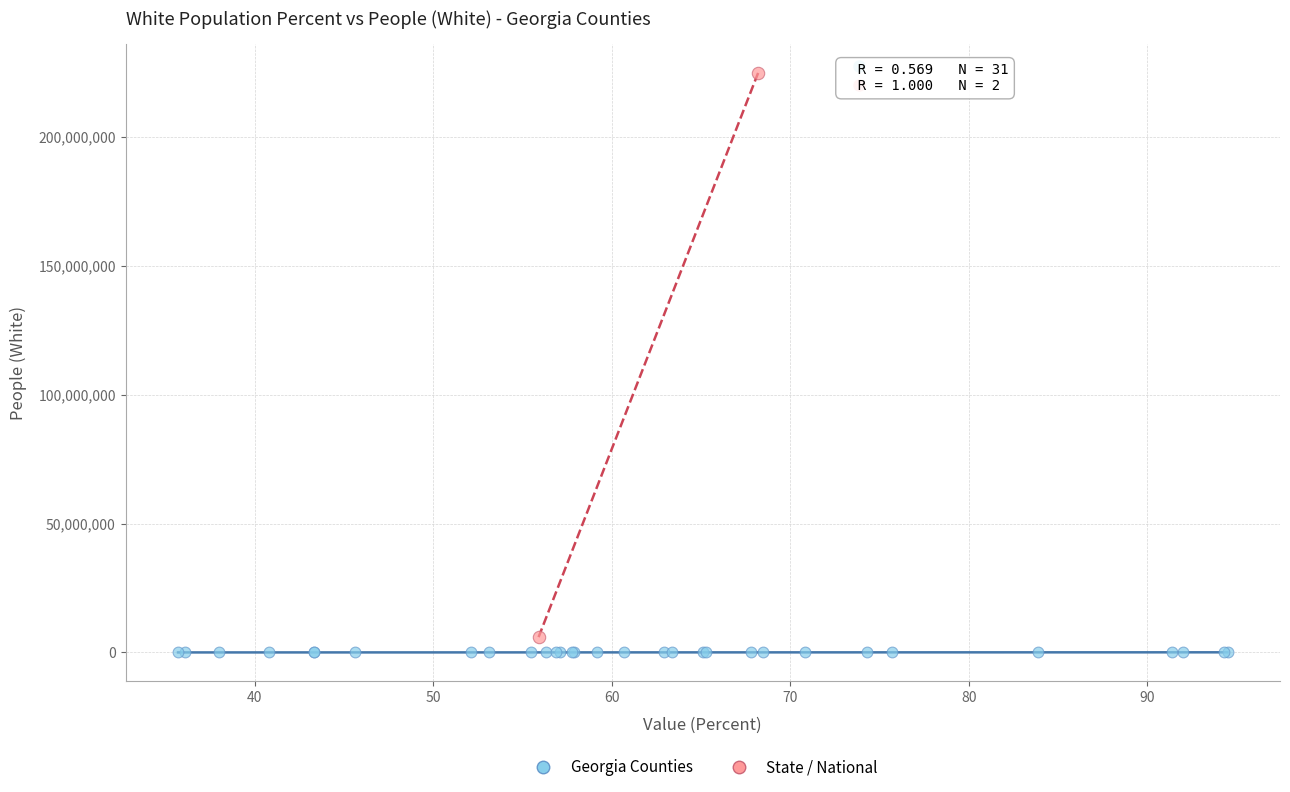

Which series has the widest spread of Y values?

State / National